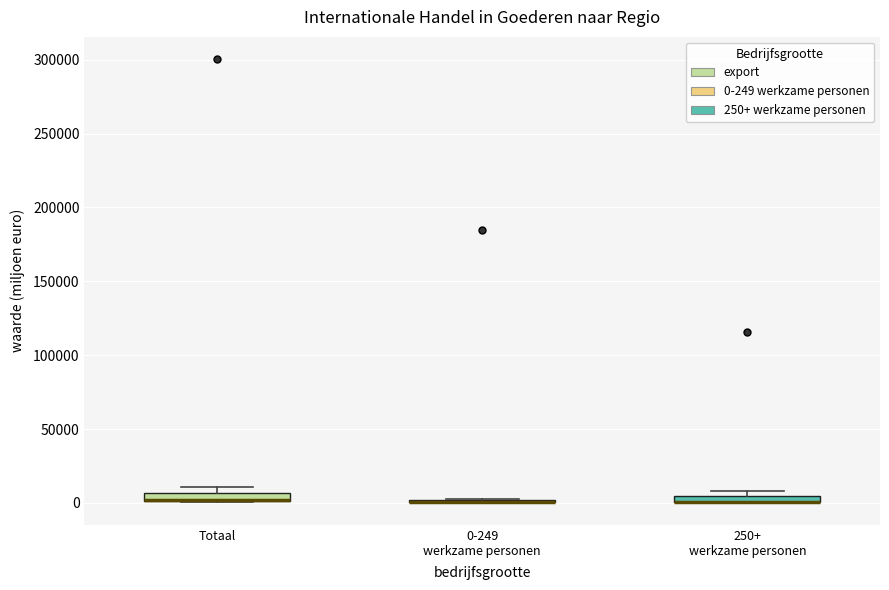

Where is the upper edge of the box for 250+ werkzame personen on the y-axis? The values are not printed on the chart, so give them approximately, as read against the axis.

5000